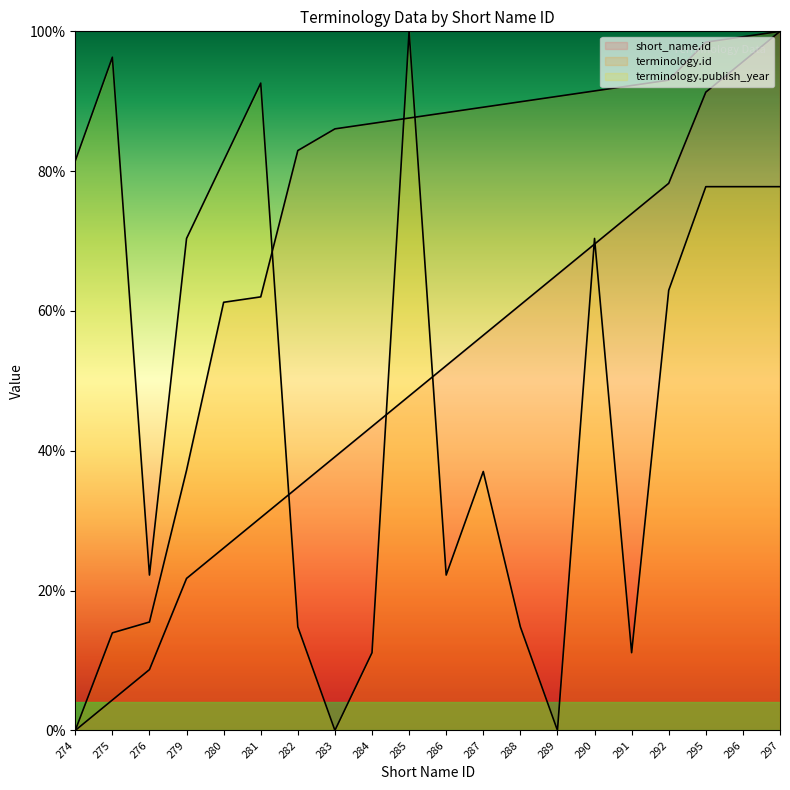

Reading left to right, what are all the values shown in this chart?

short_name.id: 274=0.0	275=4.3	276=8.7	279=21.7	280=26.1	281=30.4	282=34.8	283=39.1	284=43.5	285=47.8	286=52.2	287=56.5	288=60.9	289=65.2	290=69.6	291=73.9	292=78.3	295=91.3	296=95.7	297=100.0
terminology.id: 274=0.0	275=14.0	276=15.5	279=37.2	280=61.2	281=62.0	282=82.9	283=86.0	284=86.8	285=87.6	286=88.4	287=89.1	288=89.9	289=90.7	290=91.5	291=92.2	292=93.0	295=98.4	296=99.2	297=100.0
terminology.publish_year: 274=81.5	275=96.3	276=22.2	279=70.4	280=81.5	281=92.6	282=14.8	283=0.0	284=11.1	285=100.0	286=22.2	287=37.0	288=14.8	289=0.0	290=70.4	291=11.1	292=63.0	295=77.8	296=77.8	297=77.8